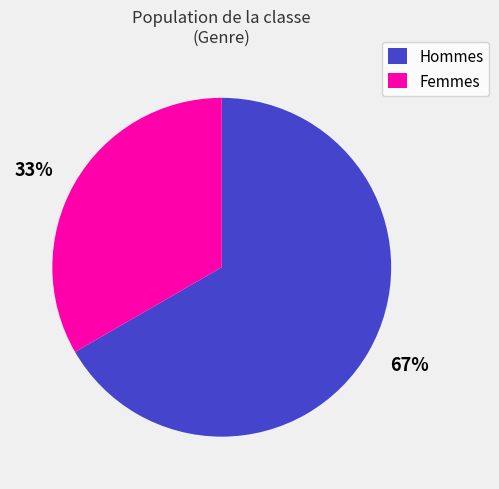

Is there a majority slice in this chart?

Yes